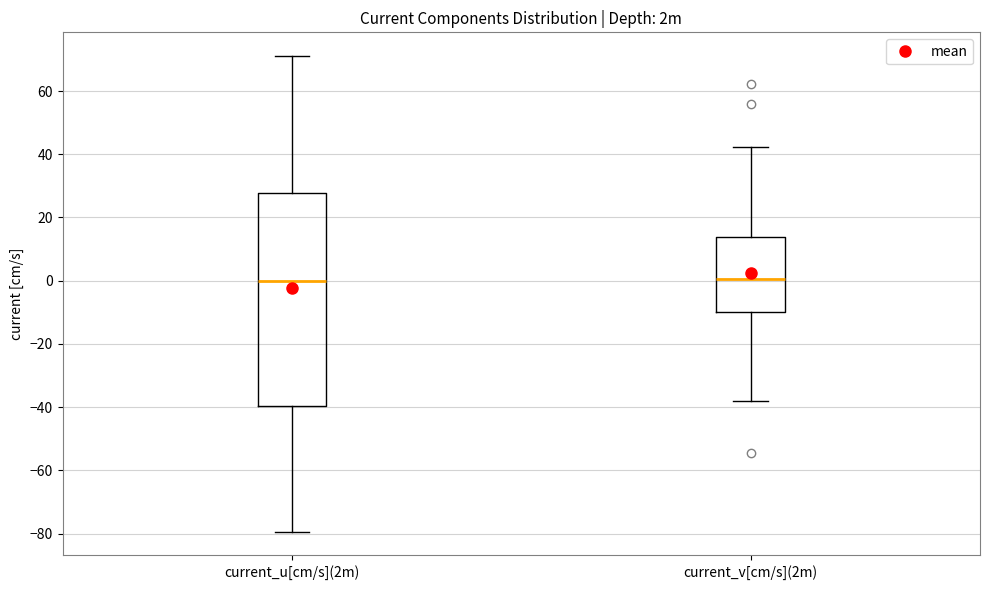

Reading left to right, transcribe this box plot: for each box, give where its median line is, the range the box spans, and where its two whiskers end, as read against the y-axis. The values are not printed on the chart, so give them approximately, as read against the axis.

current_u[cm/s](2m): median 0, box -40 to 28, whiskers -80 to 72
current_v[cm/s](2m): median 0, box -10 to 14, whiskers -38 to 42